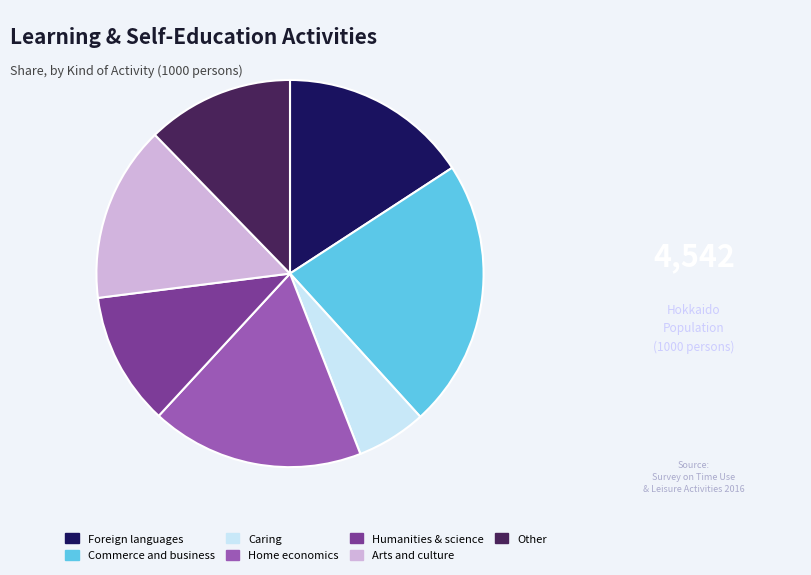

Do Foreign languages and Other together represent more than half of the pie?

No